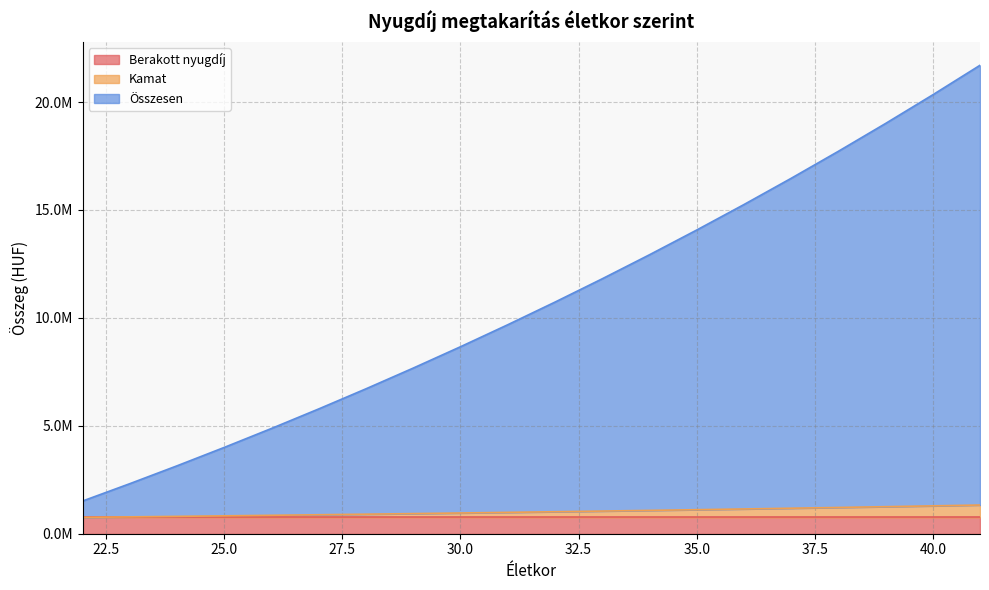

Does the chart display data point markers on the line(s)?

No